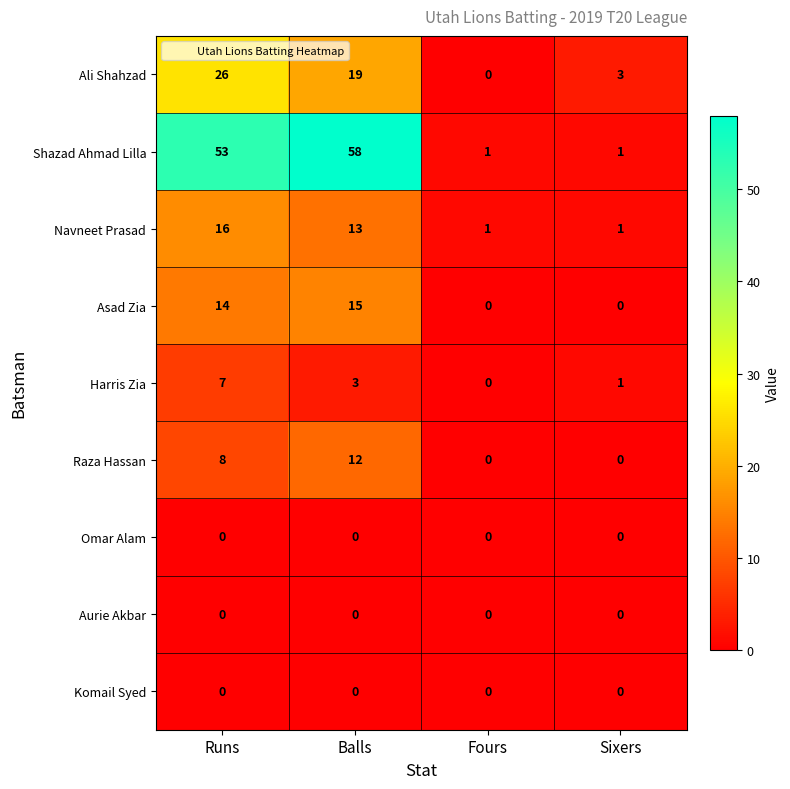

Which series has the largest range (max minus min)?

Shazad Ahmad Lilla